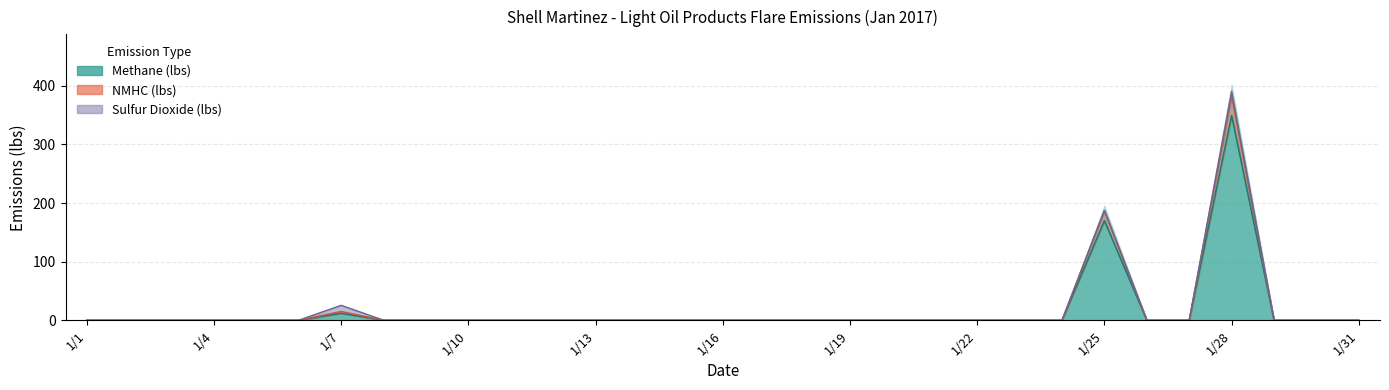

True or false: Methane (lbs) and NMHC (lbs) cross at least once.

False